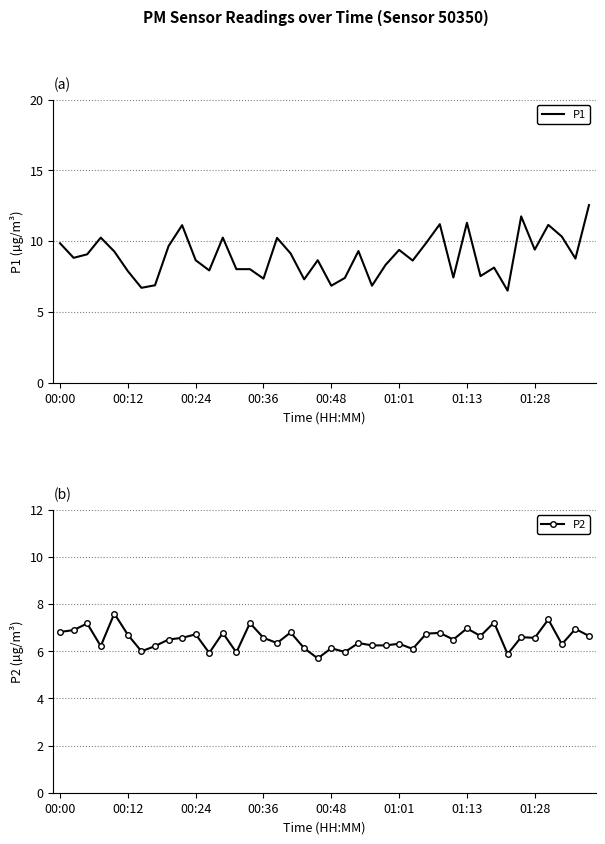

What is the highest value of the P1 series?

12.6